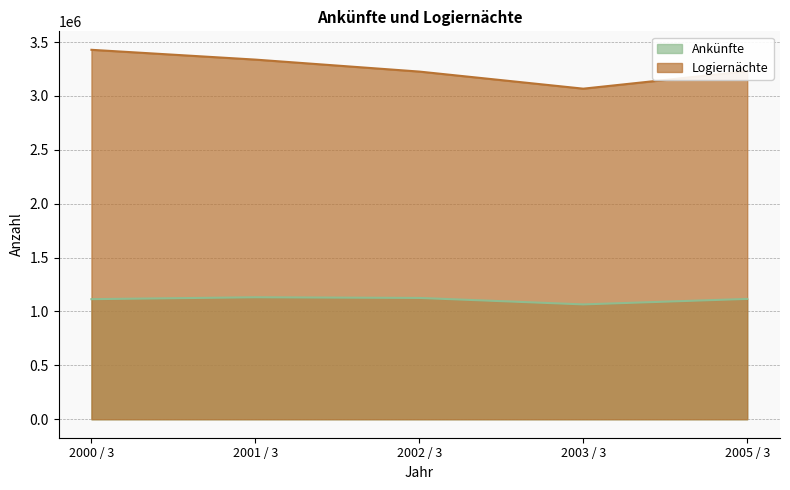

What is the sum of the Ankünfte values at 2001 / 3 and 2000 / 3?

2246141